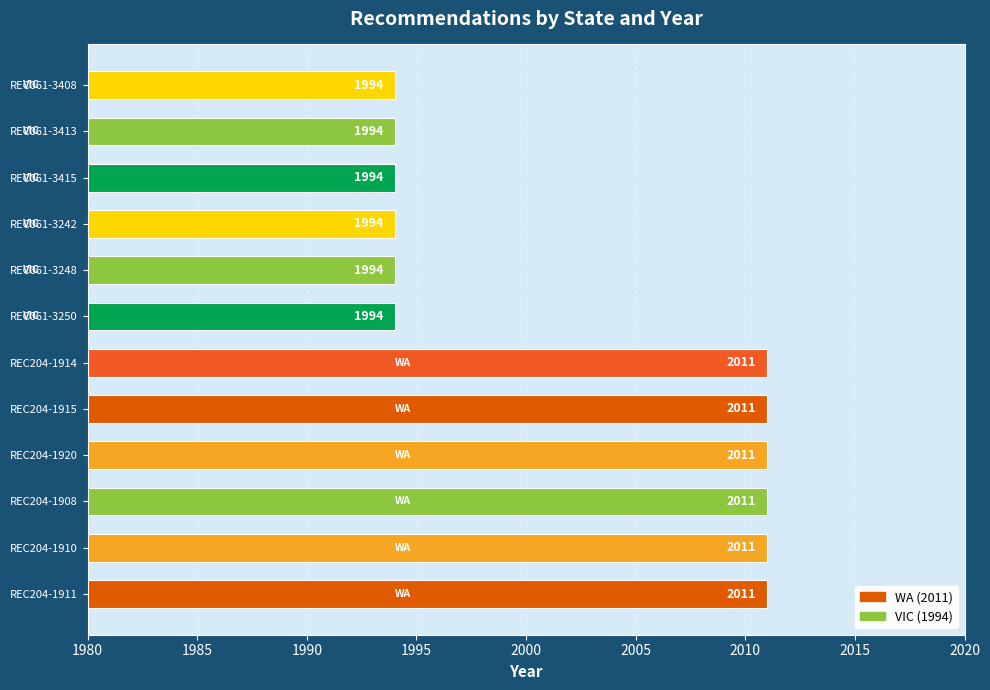

Count the values in the range 1994 to 2011.

12